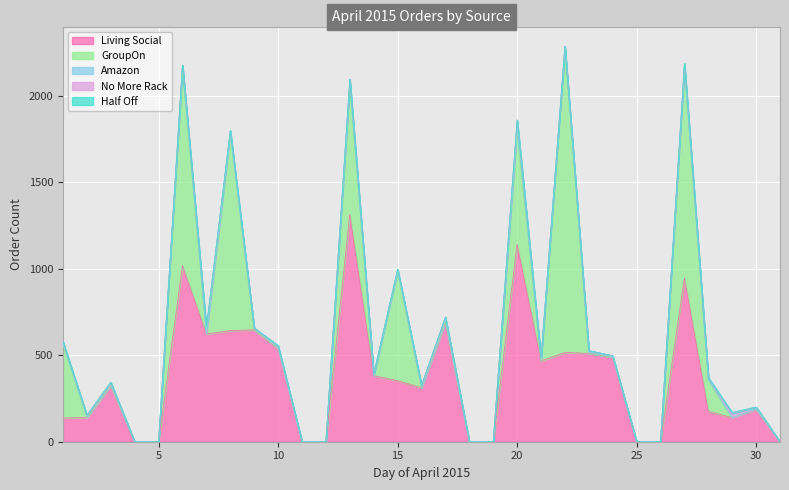

Count the number of data series in this chart.

5